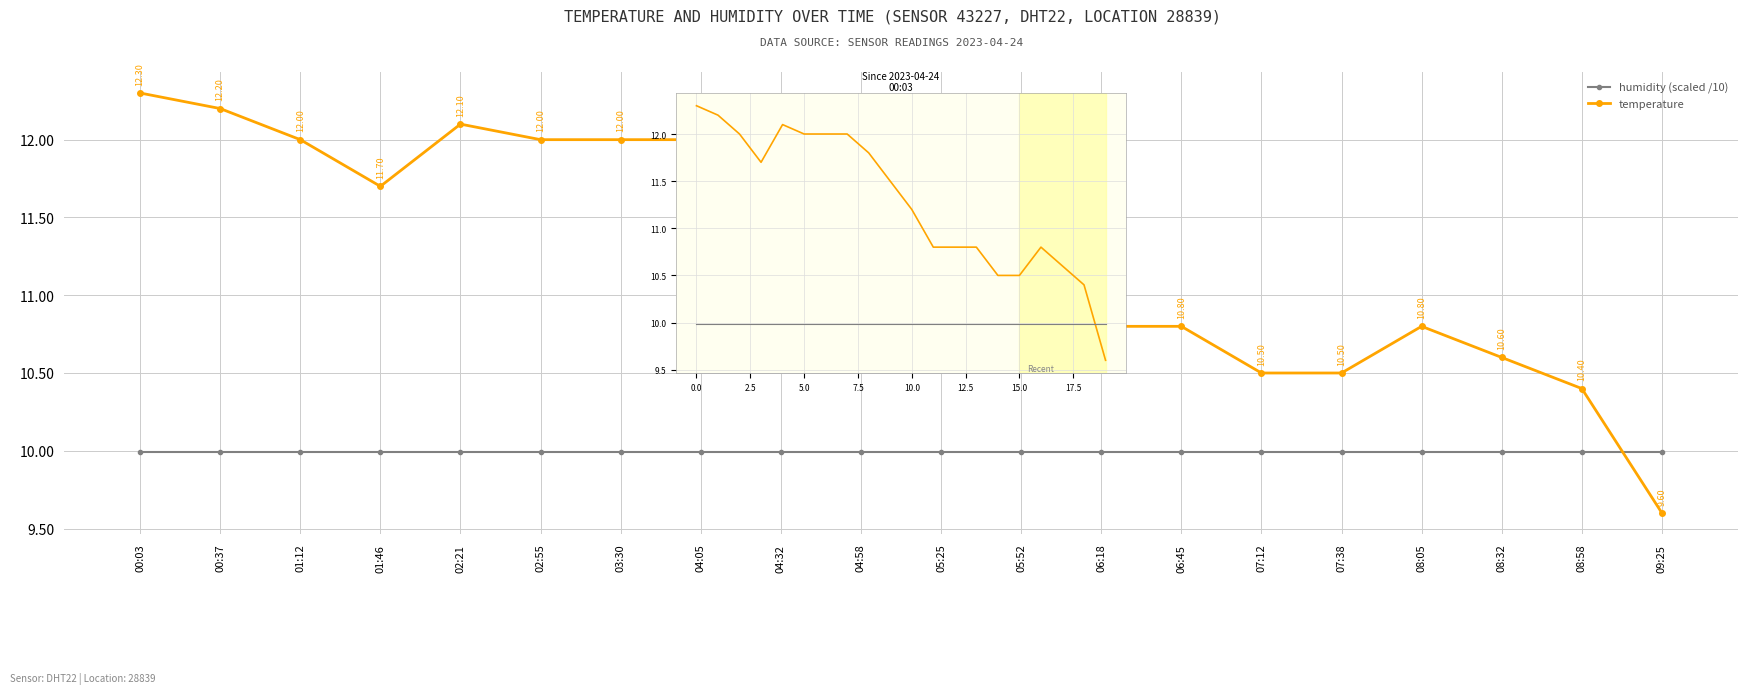

Between 01:12 and 05:52, which is larger?

01:12